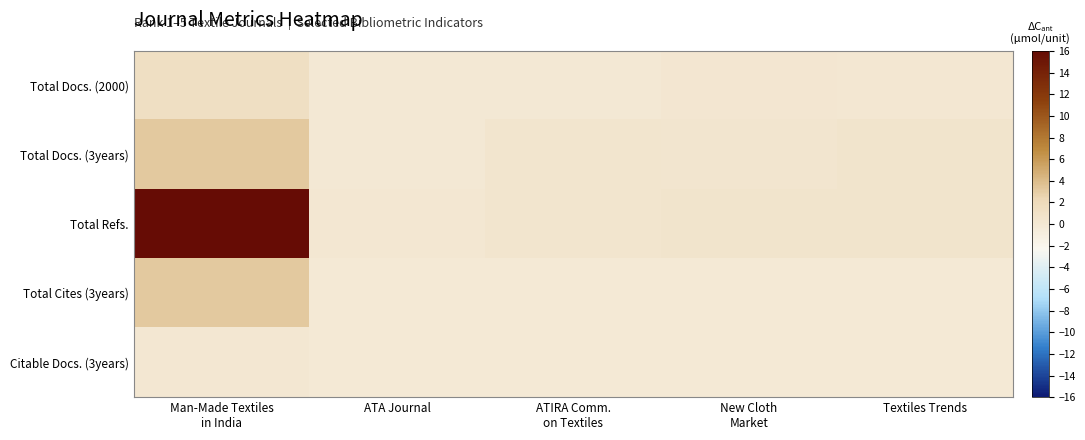

How many distinct data groups are displayed?

5